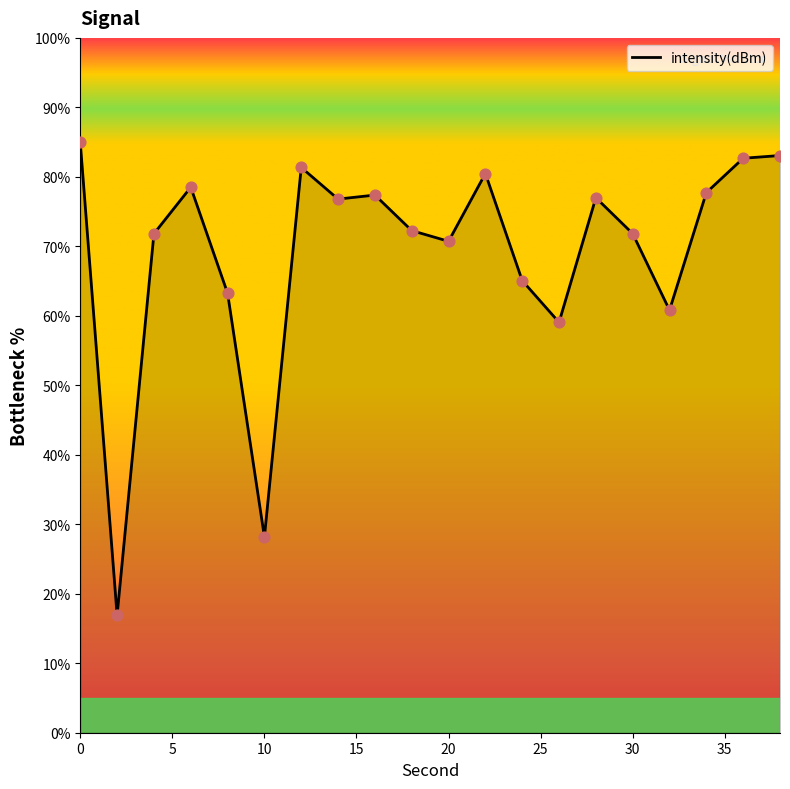

What is the greatest value displayed?

85.0